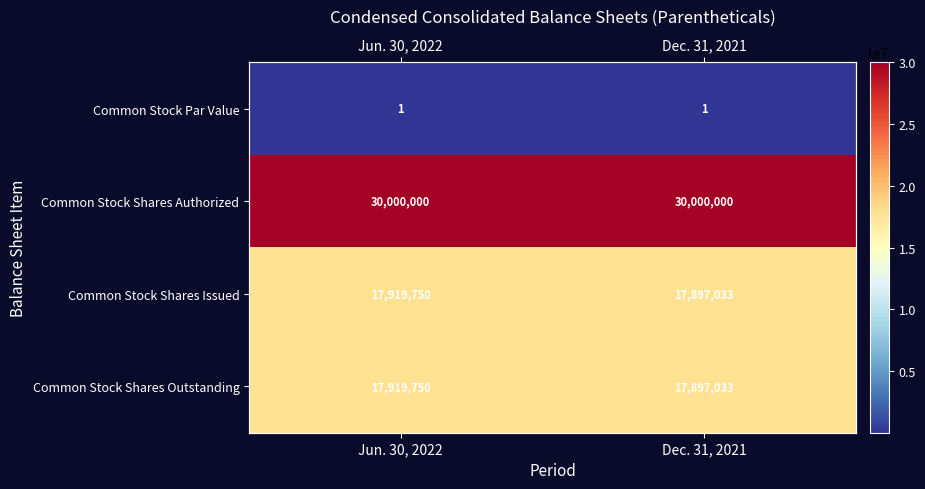

Which series changed the most between Jun. 30, 2022 and Dec. 31, 2021?

Common Stock Shares Issued